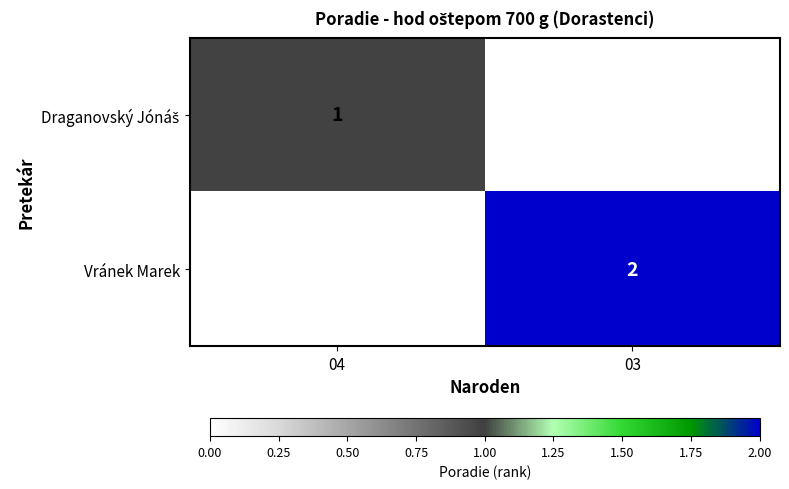

The Vránek Marek series shows 3 at 03. True or false?

False